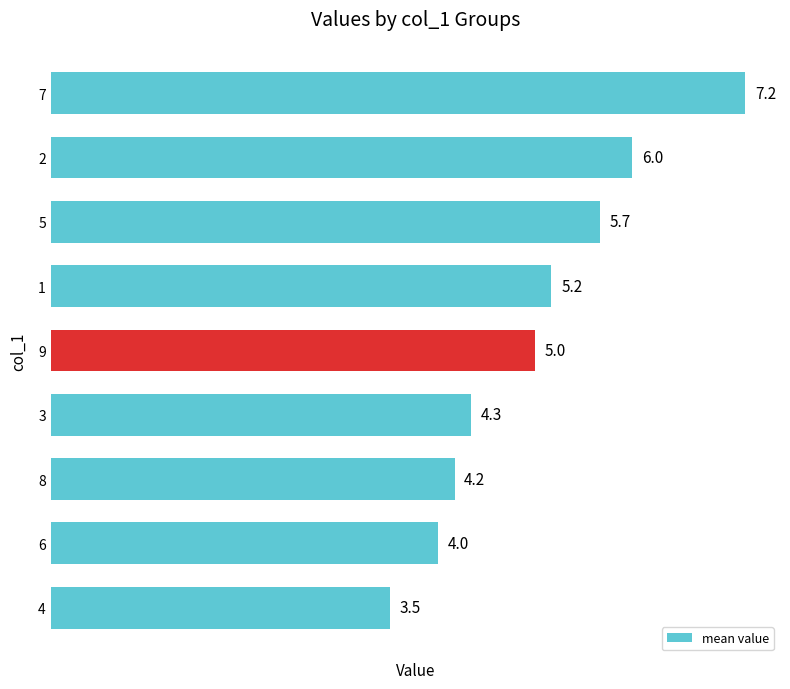

Rank the categories by value from highest to lowest.

7, 2, 5, 1, 9, 3, 8, 6, 4